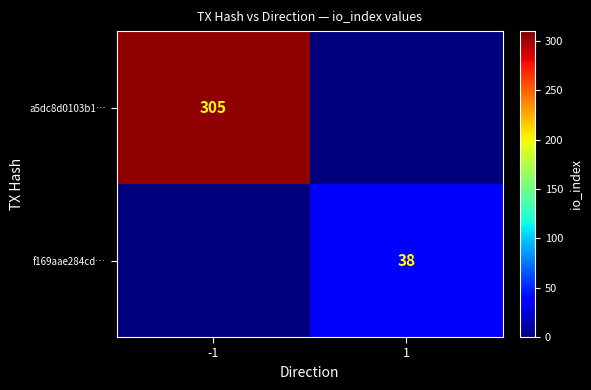

The value of a5dc8d0103b1… at -1 is 305. True or false?

True